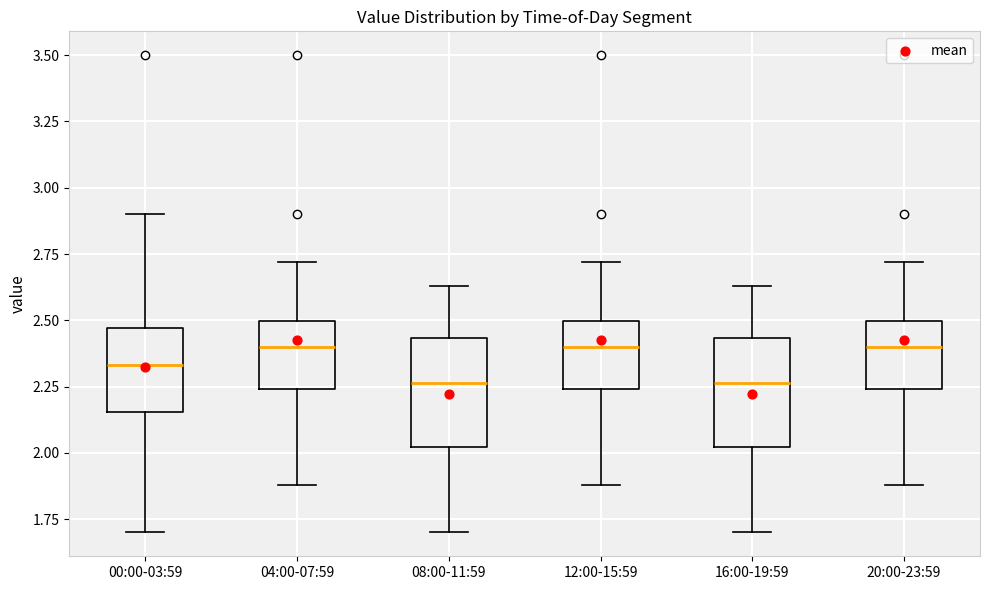

Reading left to right, read every box against the y-axis: the position of its median line, the range the box covers, and the ends of its whiskers. The values are not printed on the chart, so give them approximately, as read against the axis.

00:00-03:59: median 2.35, box 2.15 to 2.45, whiskers 1.70 to 2.90
04:00-07:59: median 2.40, box 2.25 to 2.50, whiskers 1.90 to 2.70
08:00-11:59: median 2.25, box 2.00 to 2.45, whiskers 1.70 to 2.65
12:00-15:59: median 2.40, box 2.25 to 2.50, whiskers 1.90 to 2.70
16:00-19:59: median 2.25, box 2.00 to 2.45, whiskers 1.70 to 2.65
20:00-23:59: median 2.40, box 2.25 to 2.50, whiskers 1.90 to 2.70